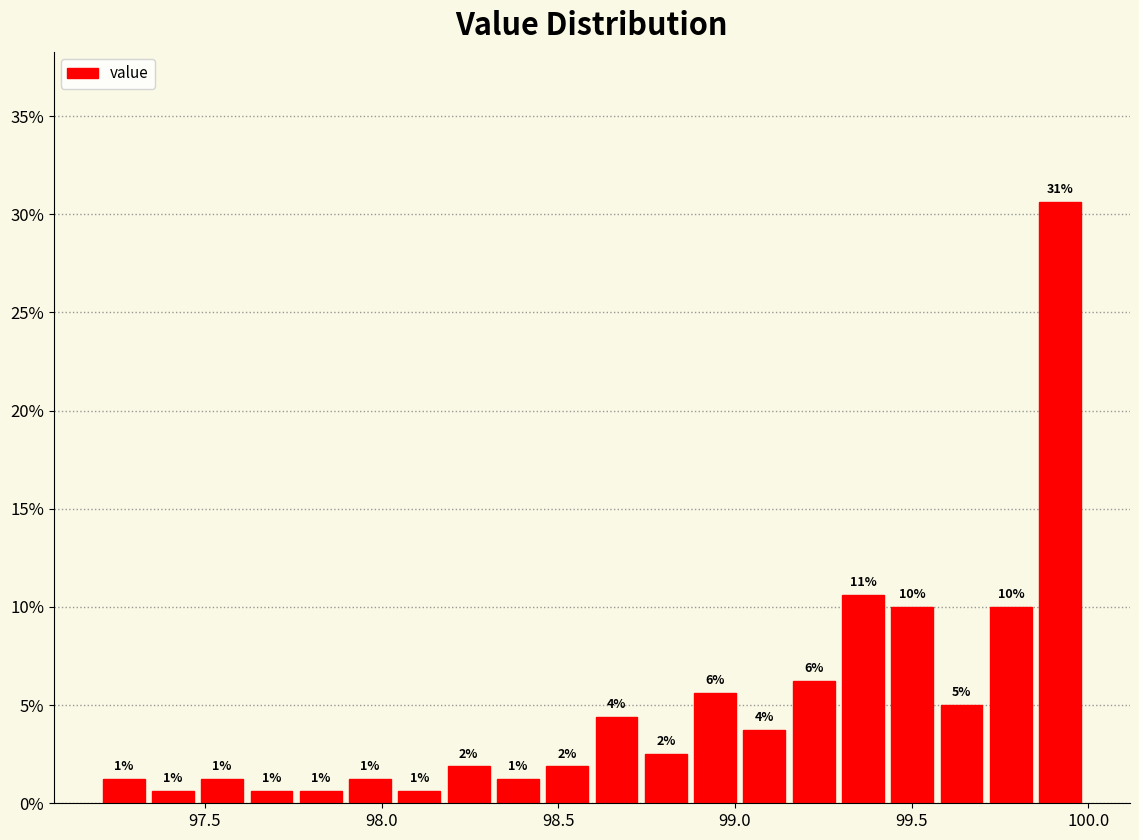

Read against the x-axis, roughly where is the centre of the tallest bar?

99.90